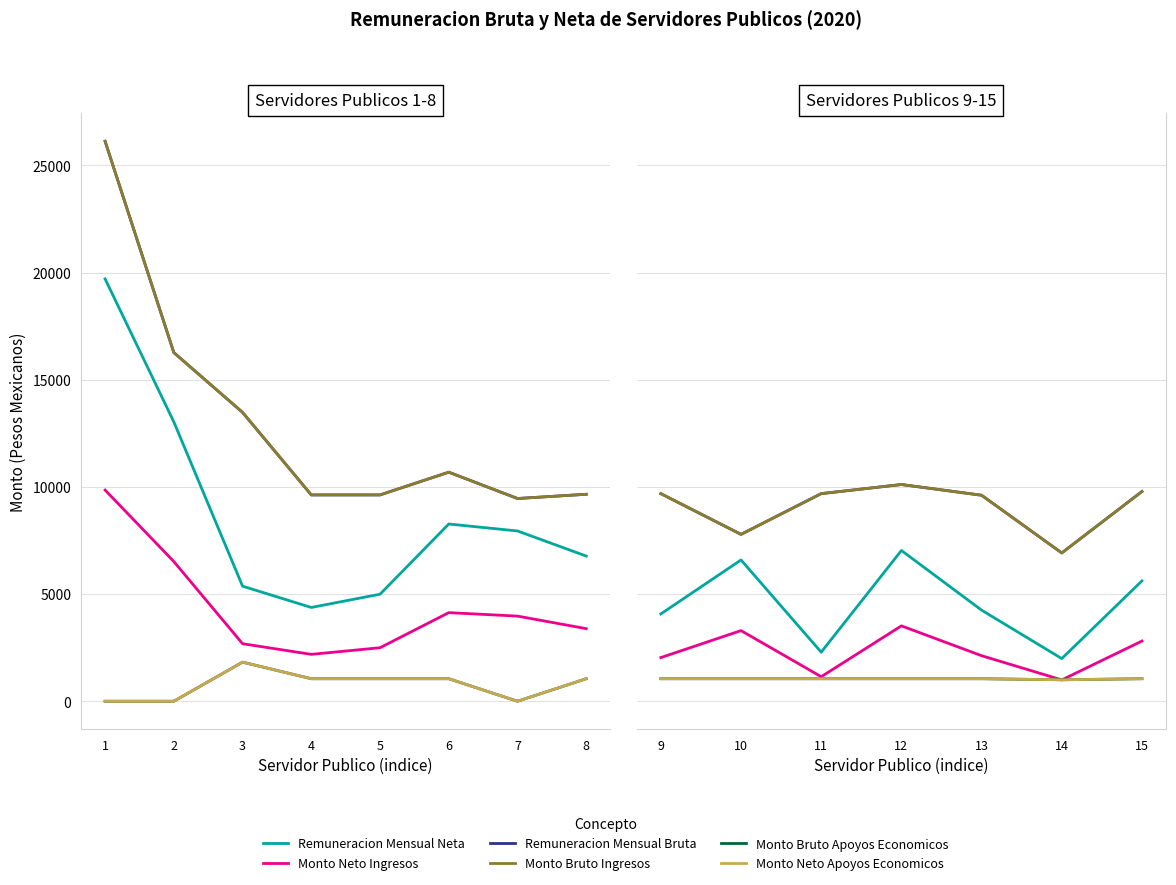

How many data points in Monto Bruto Apoyos Economicos are less than 1050?

1